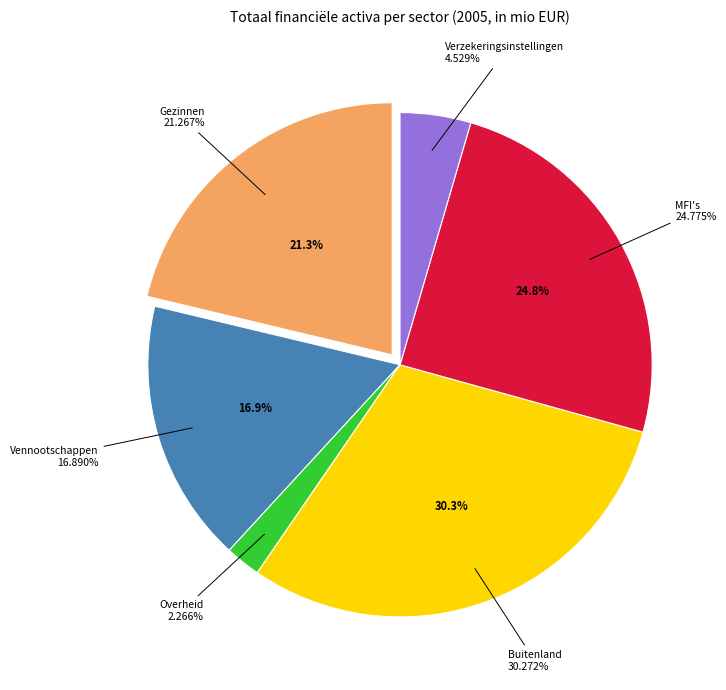

Combined, what portion of the pie is Gezinnen and MFI's?

46.0%